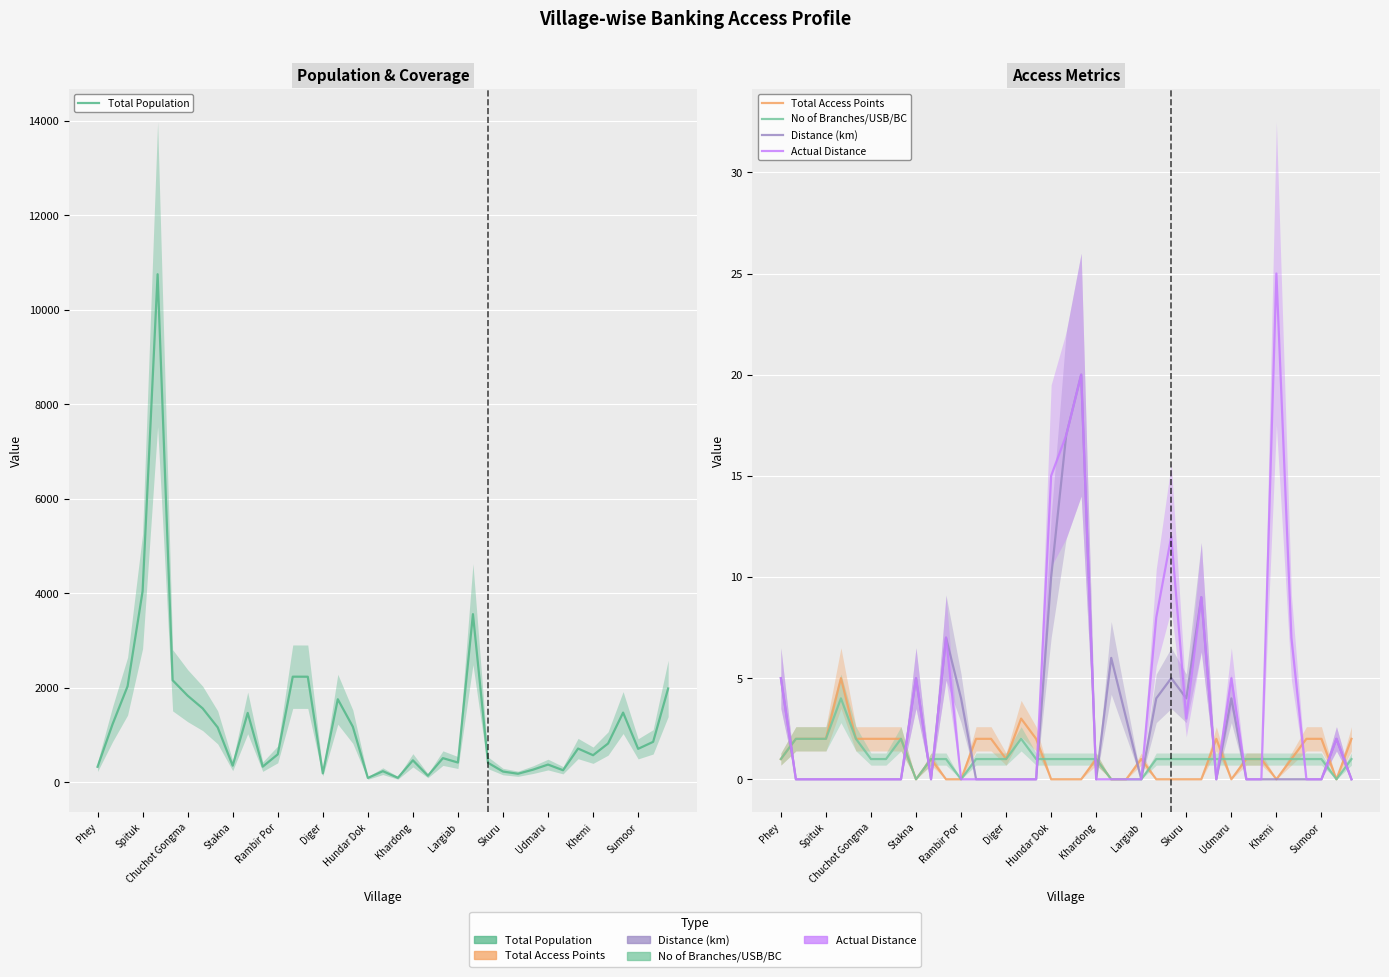

Reading right to left, extract all data points from this chart.

Total Population: 1988	859	711	1478	824	576	717	258	378	270	184	230	416	3561	421	514	142	468	98	238	95	1179	1760	192	2237	2238	594	334	1471	355	1165	1567	1836	2162	10754	4047	2036	1233	331
Total Access Points: 2	0	2	2	1	0	1	1	0	2	0	0	0	0	1	0	0	1	0	0	0	2	3	1	2	2	0	0	1	0	2	2	2	2	5	2	2	2	1
No of Branches/USB/BC: 1	0	1	1	1	1	1	1	1	1	1	1	1	1	0	0	0	1	1	1	1	1	2	1	1	1	0	1	1	0	2	1	1	2	4	2	2	2	1
Distance (km): 0	2	0	0	0	0	0	0	4	0	9	4	5	4	0	3	6	0	20	17	10	0	0	0	0	0	4	7	0	5	0	0	0	0	0	0	0	0	5
Actual Distance: 0	2	0	0	7	25	0	0	5	0	9	3	12	8	0	0	0	0	20	17	15	0	0	0	0	0	0	7	0	5	0	0	0	0	0	0	0	0	5